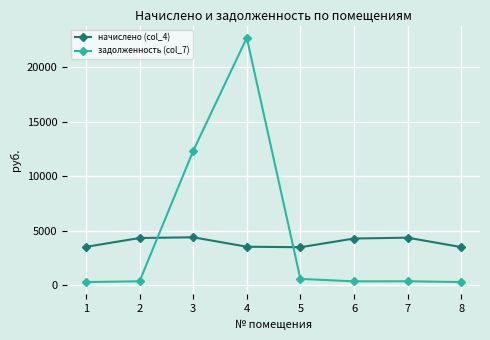

Where is the first local maximum for задолженность (col_7)?

4